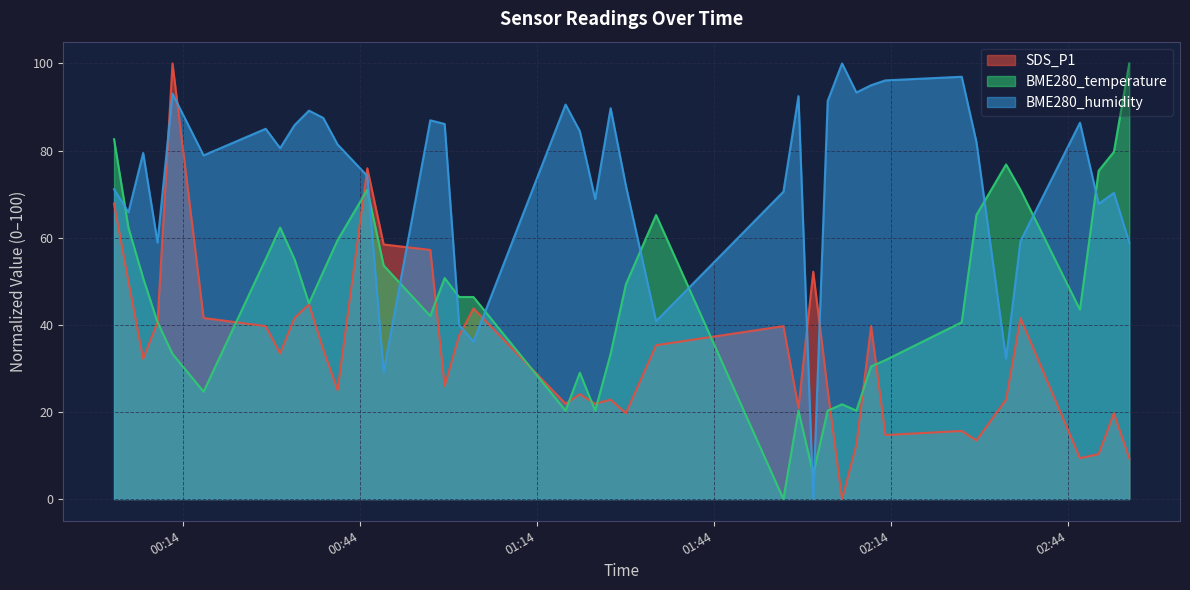

How many times do BME280_temperature and SDS_P1 cross each other?

12